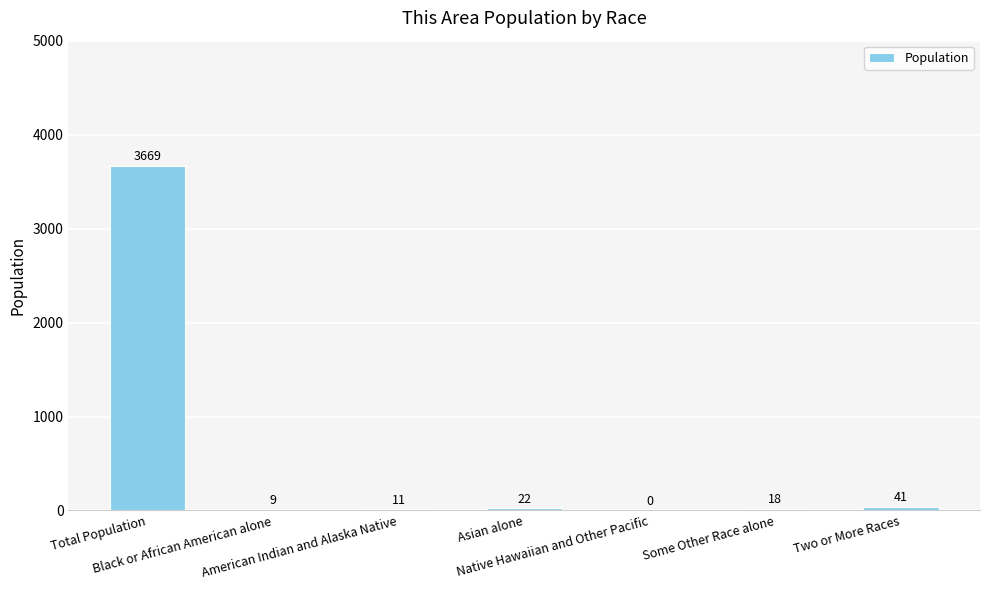

What is the maximum value shown in the chart?

3669